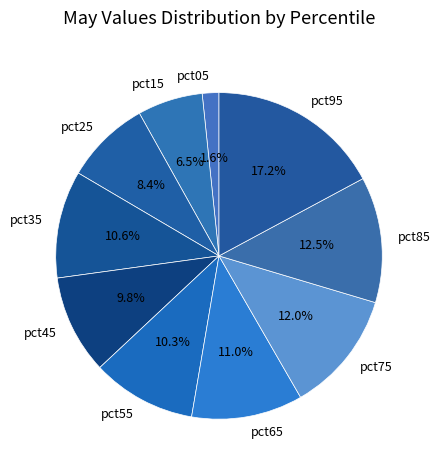

What portion of the pie excludes pct45?

90.2%